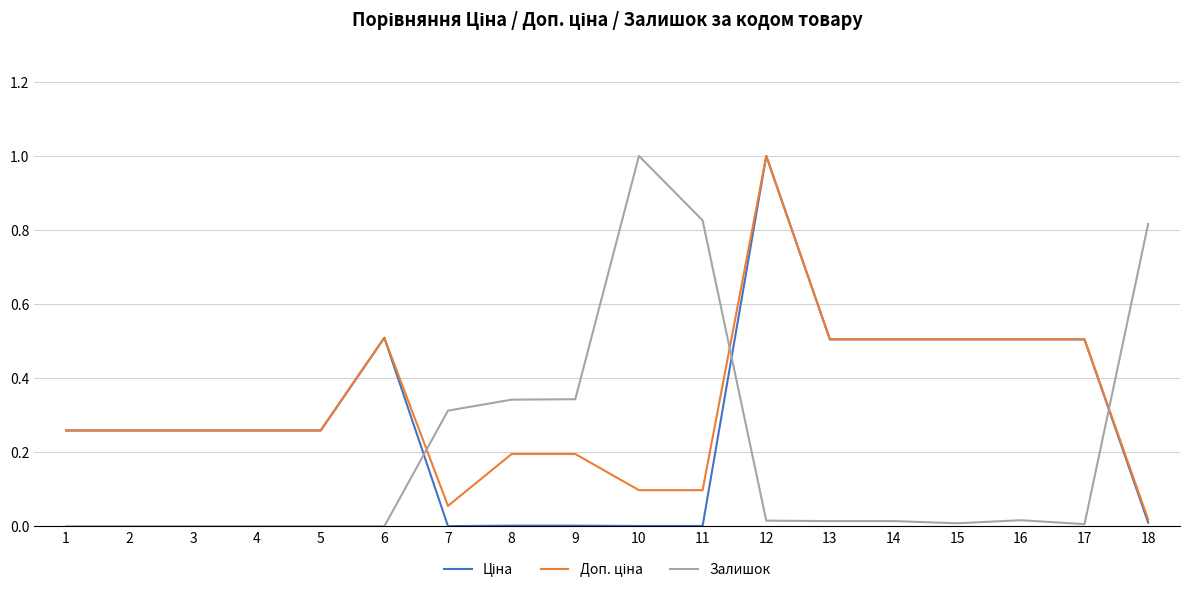

What is the highest value of the Залишок series?

1.0